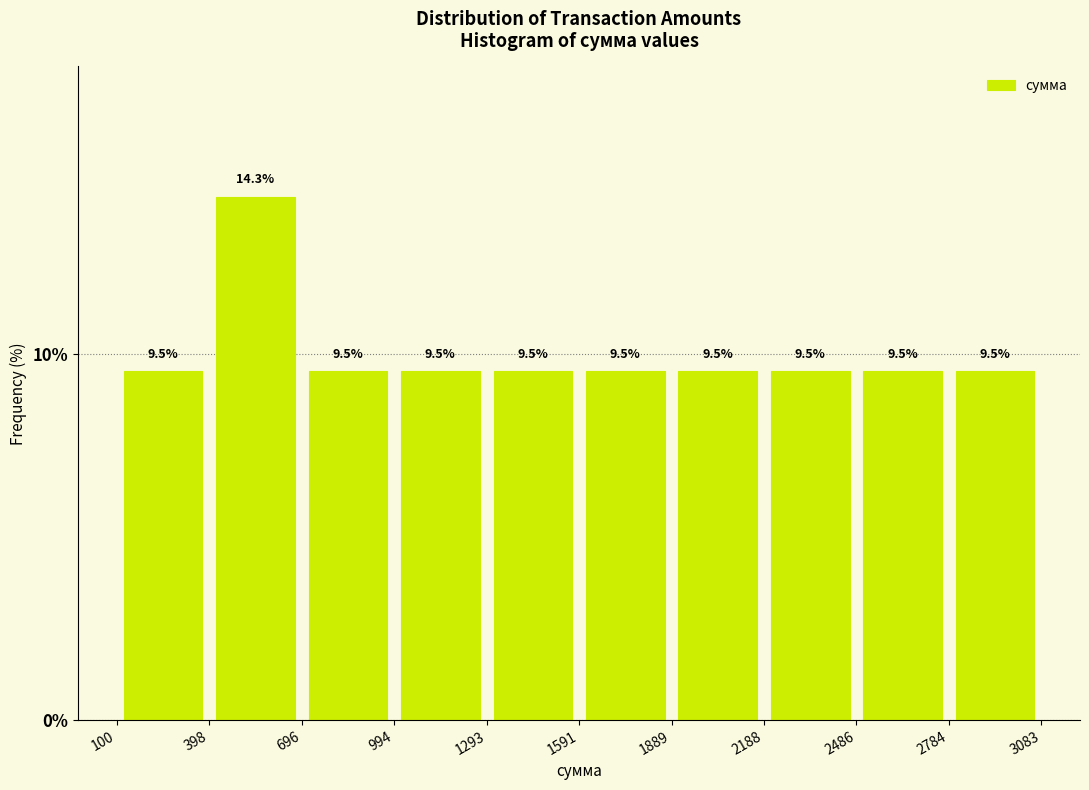

Which range on the x-axis has the tallest bar?

398 to 696